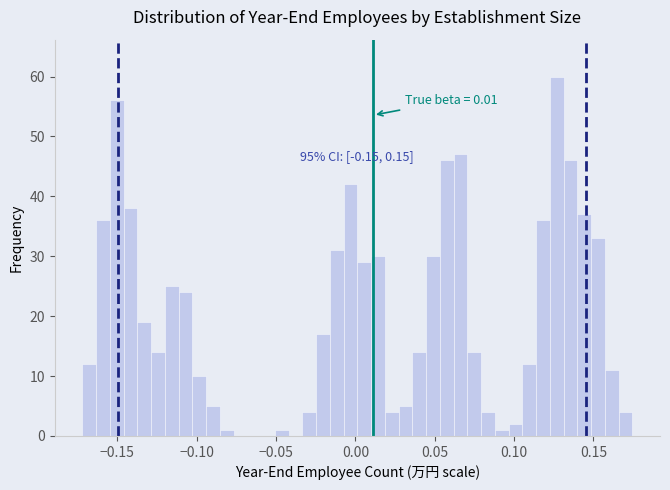

Around what value on the x-axis is the tallest bar? Give the approximate position of its centre, as read against the axis.

0.125